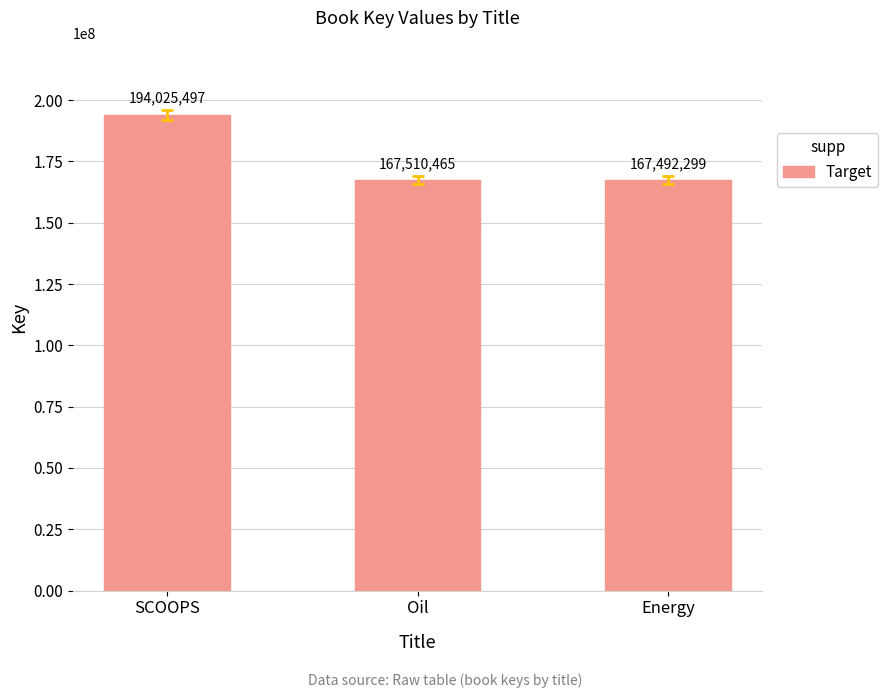

How many bars are there in total?

3